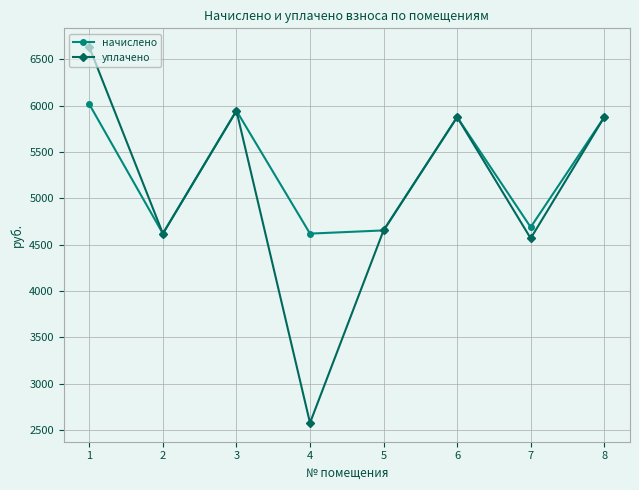

Is it true that уплачено equals 9006.2 at 3?

False